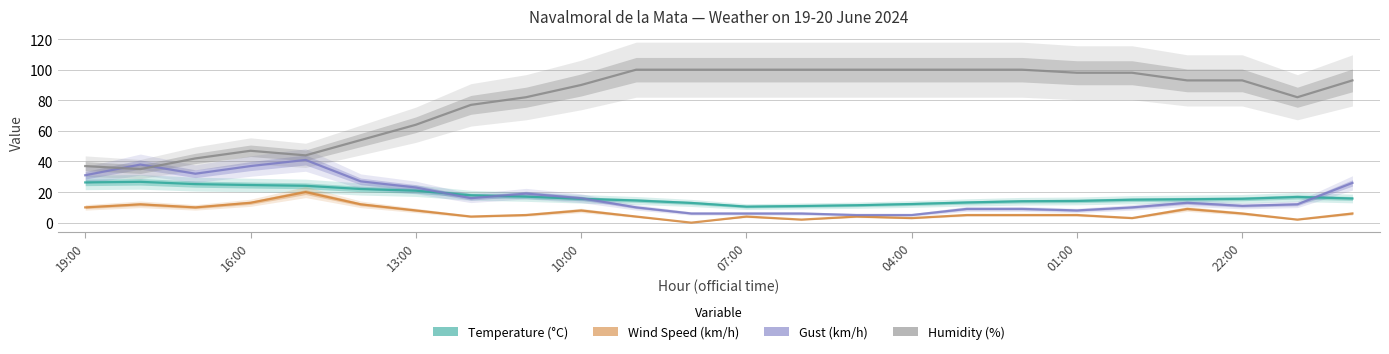

The Wind Speed (km/h) series shows 2.0 at 13. True or false?

True